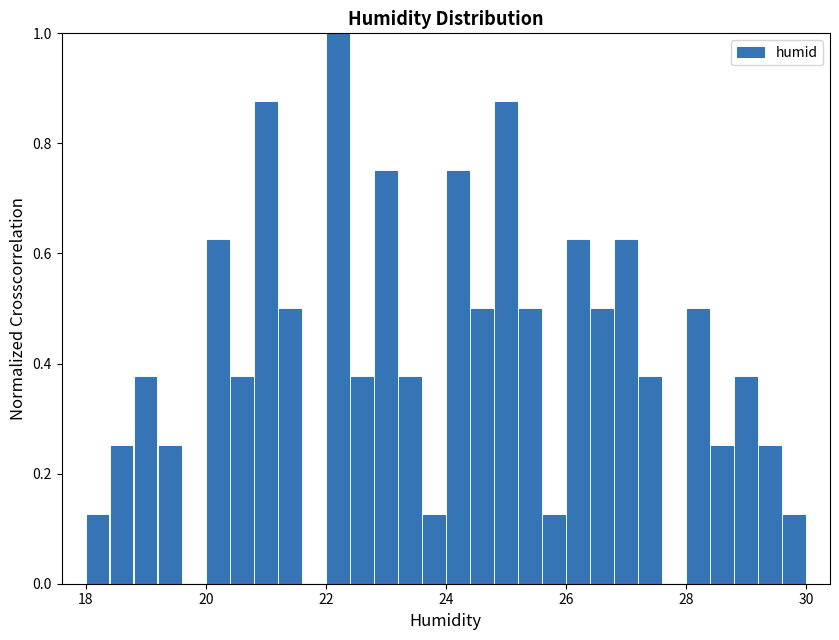

Around what value on the x-axis is the tallest bar? Give the approximate position of its centre, as read against the axis.

22.2